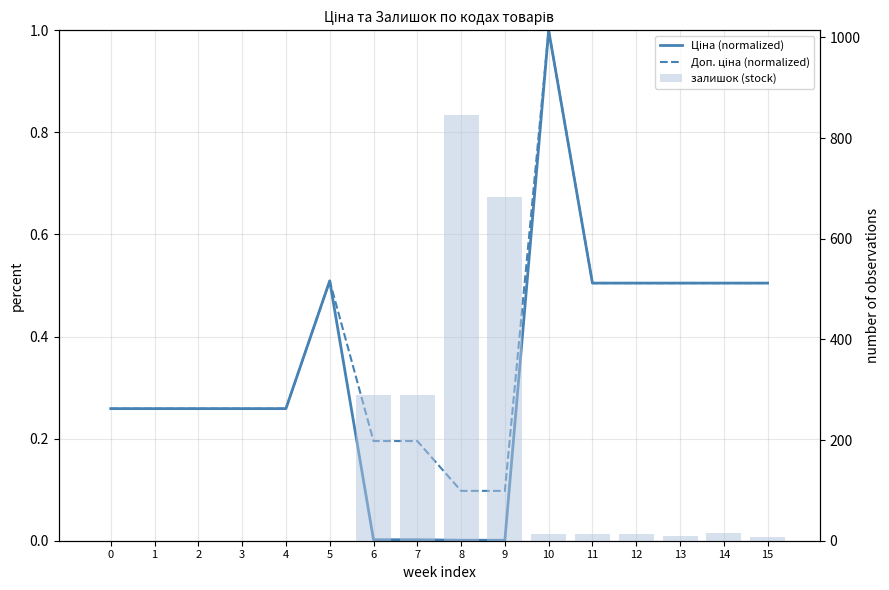

Reading right to left, extract all data points from this chart.

Ціна (normalized): 0.5	0.5	0.5	0.5	0.5	1.0	0.0	0.0	0.0	0.0	0.5	0.3	0.3	0.3	0.3	0.3
Доп. ціна (normalized): 0.5	0.5	0.5	0.5	0.5	1.0	0.1	0.1	0.2	0.2	0.5	0.3	0.3	0.3	0.3	0.3
залишок (stock): 7.0	16.0	9.0	13.0	14.0	14.0	683.0	845.0	290.0	289.0	0.0	0.0	0.0	0.0	0.0	0.0